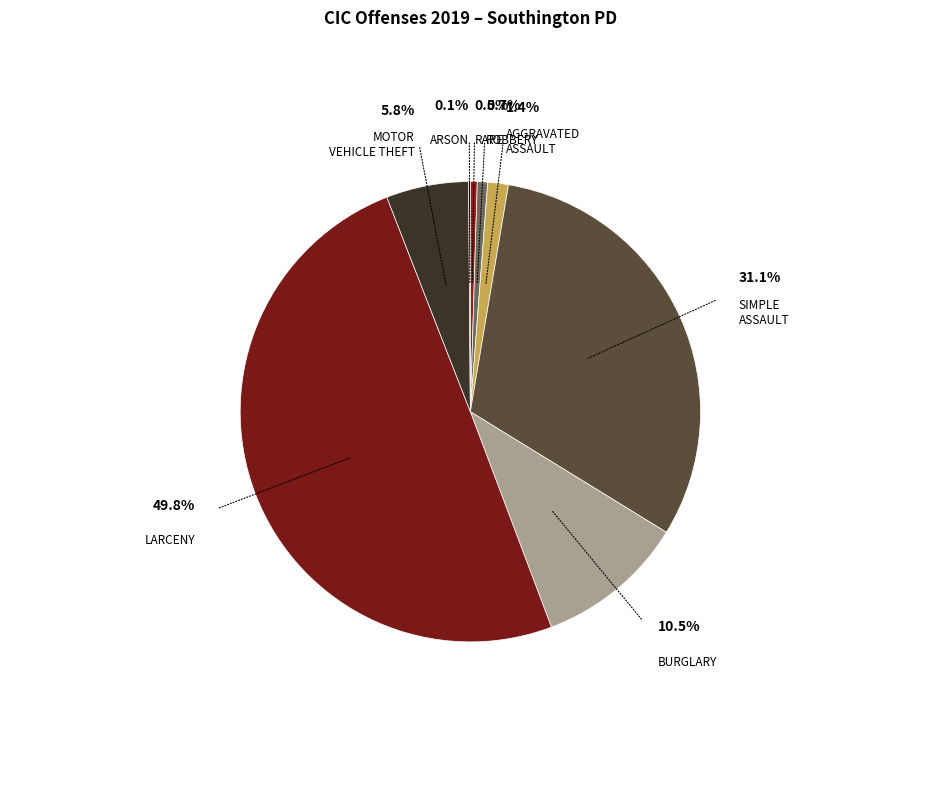

Does any single category account for the majority?

No